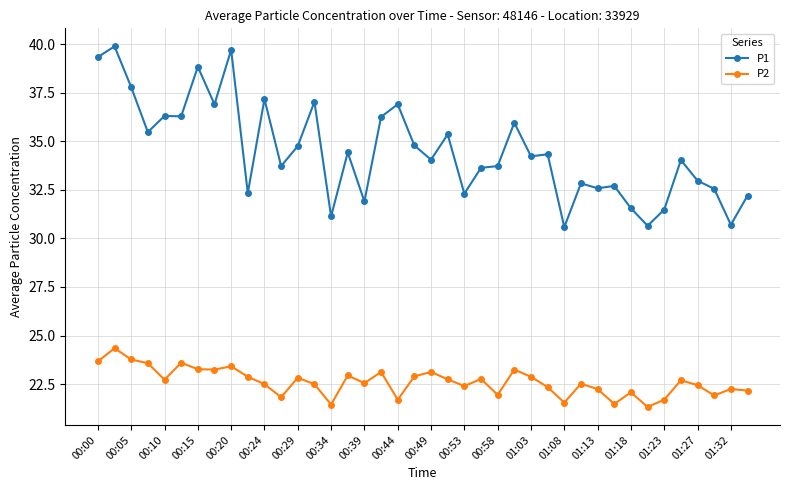

True or false: P2 and P1 intersect in this chart.

False